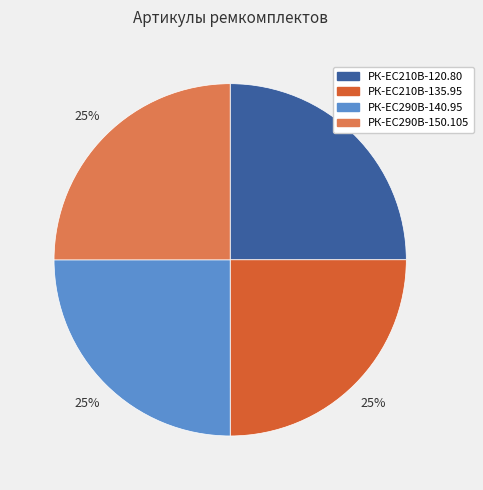

To the nearest percent, what is the average slice percentage?

25%